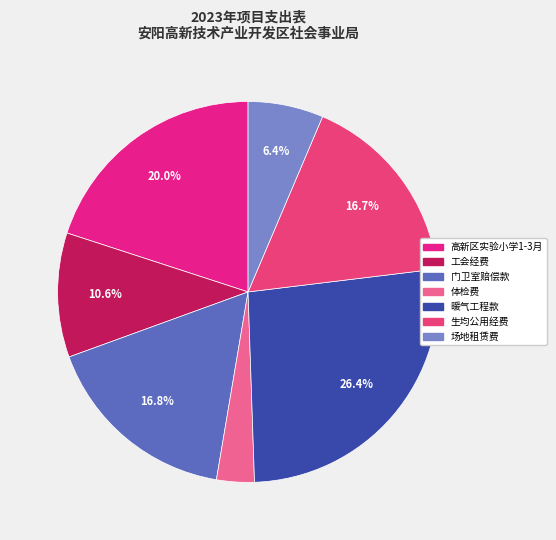

To the nearest percent, what is the combined percentage of 场地租赁费 and 体检费?

10%